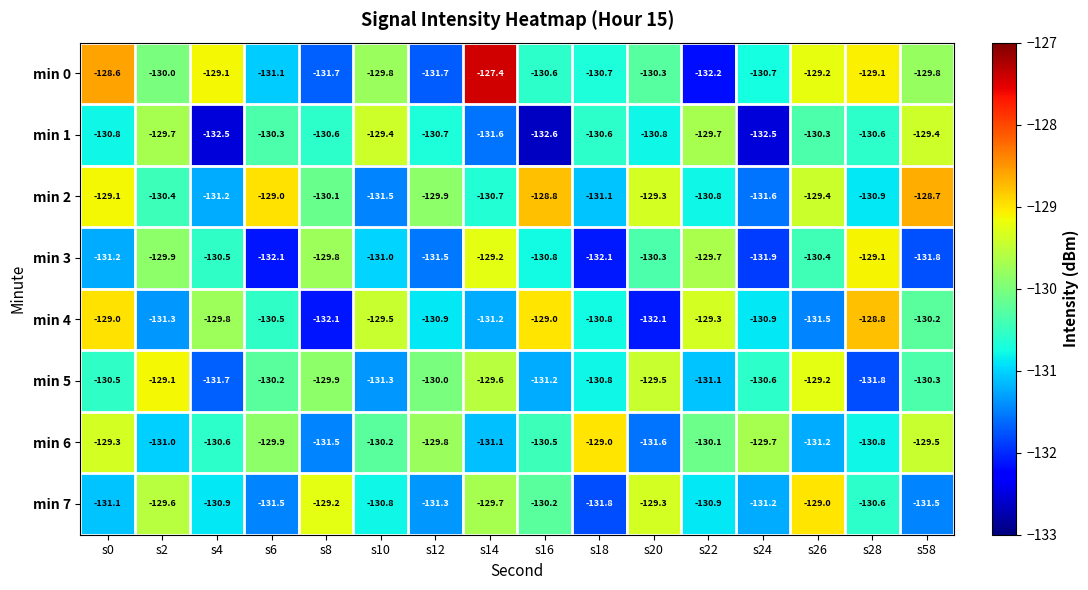

At s10, list the series in order from largest to smallest.

min 1, min 4, min 0, min 6, min 7, min 3, min 5, min 2